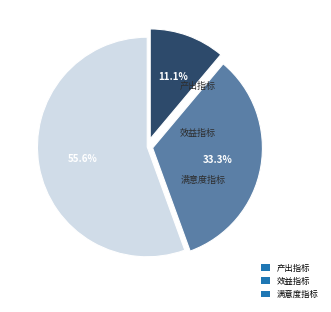

Count the number of slices in the pie.

3